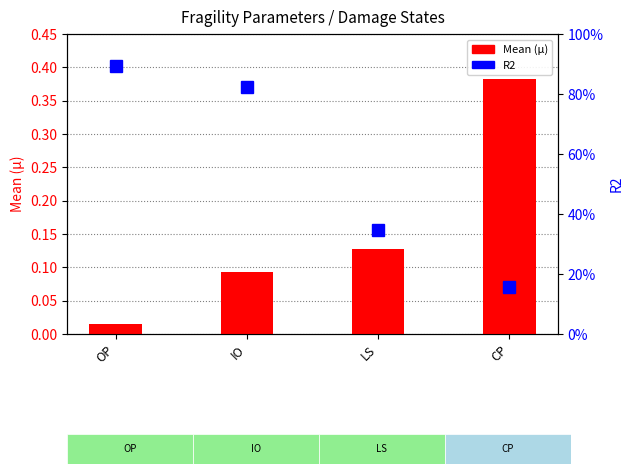

What is the label of the 4th bar from the right?

OP